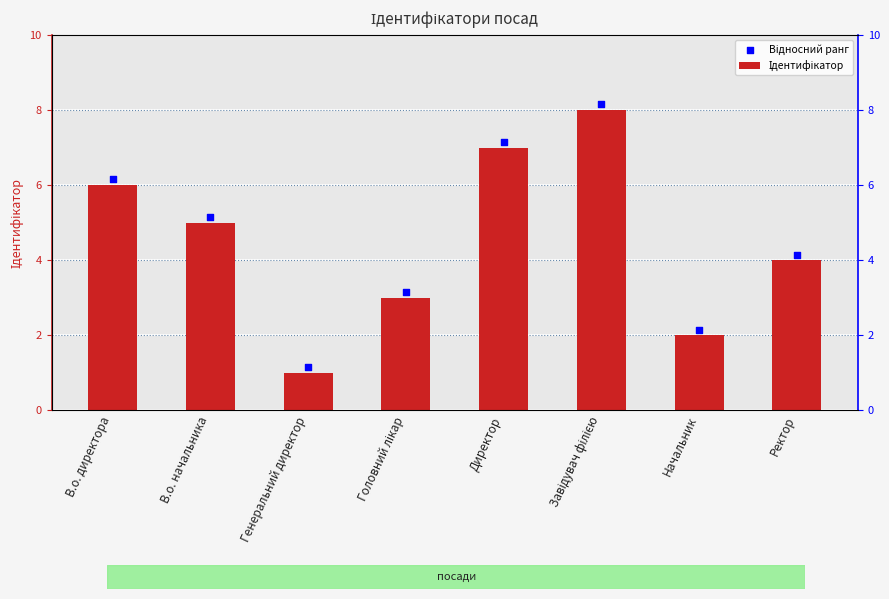

Which series has the widest spread of Y values?

Ідентифікатор